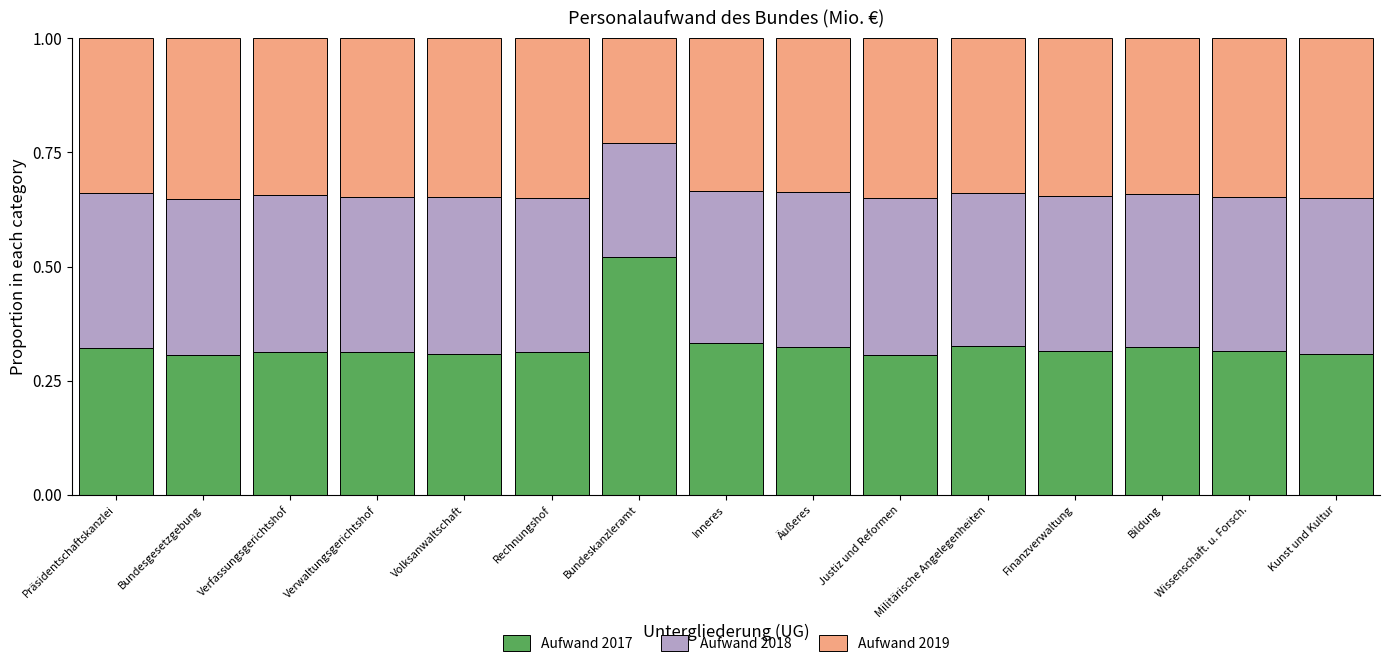

Is it true that Aufwand 2017 equals 0.3 at Volksanwaltschaft?

True